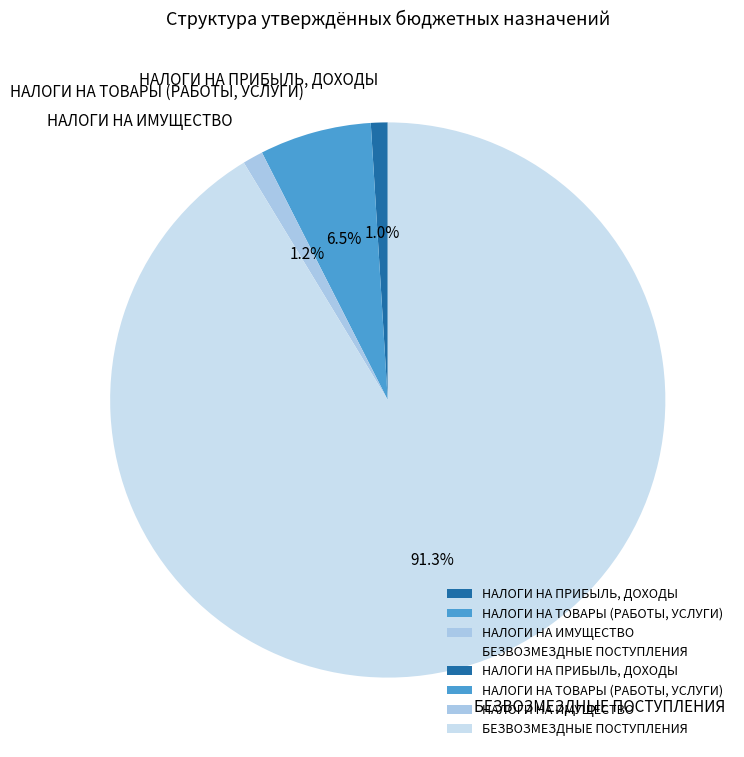

What is the majority slice?

БЕЗВОЗМЕЗДНЫЕ ПОСТУПЛЕНИЯ